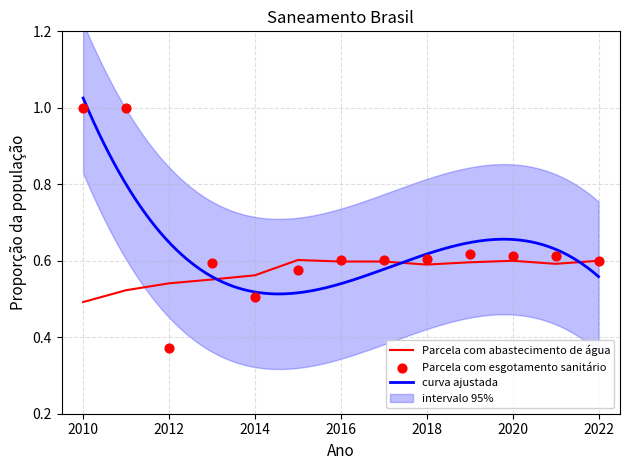

What is the total value across all series at 2020?

1.2